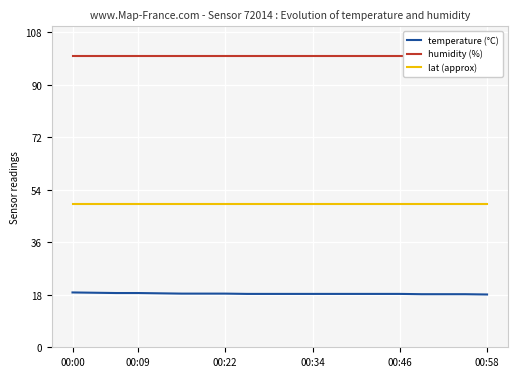

The value of lat (approx) at 00:46 is 49.0. True or false?

True